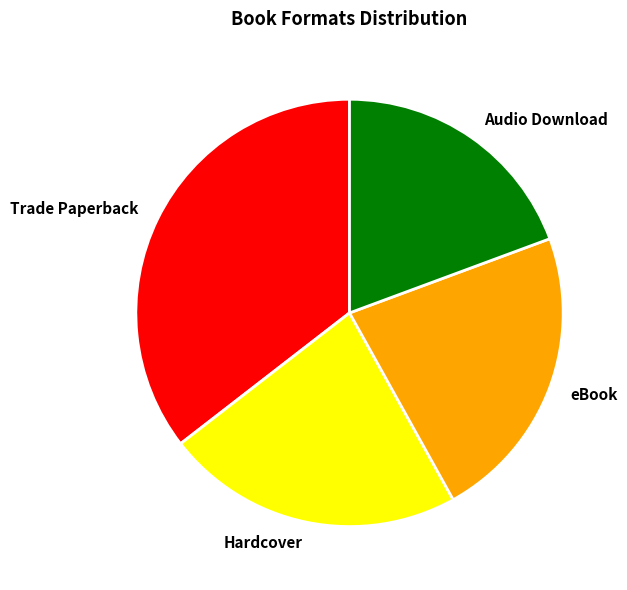

Is the sum of Trade Paperback and eBook greater than half?

Yes